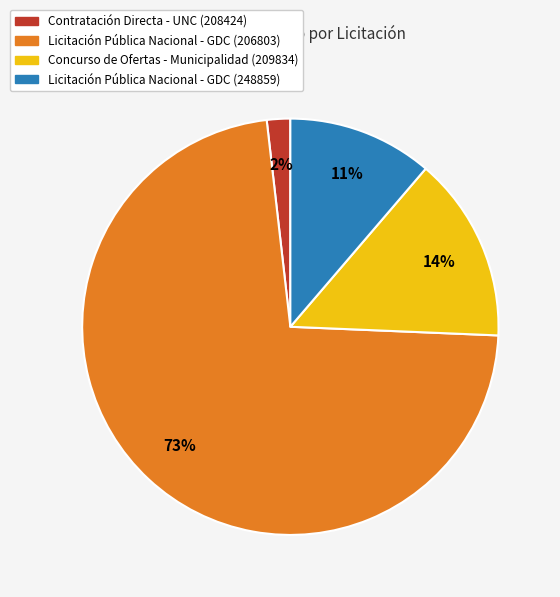

To the nearest percent, what is the average slice percentage?

25%